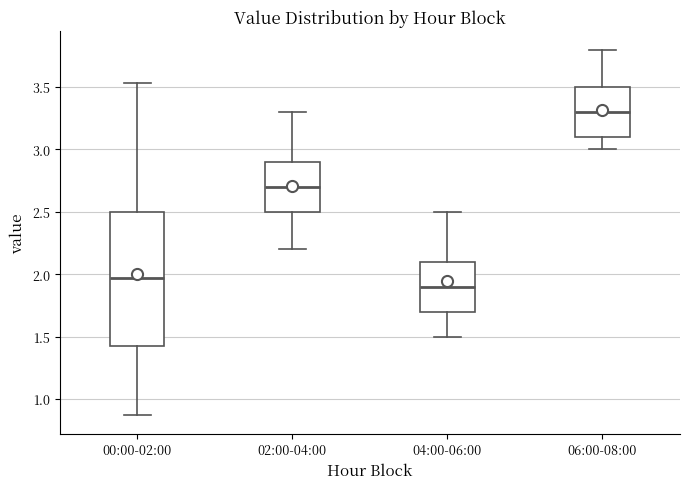

Which box's median line is the lowest?

04:00-06:00